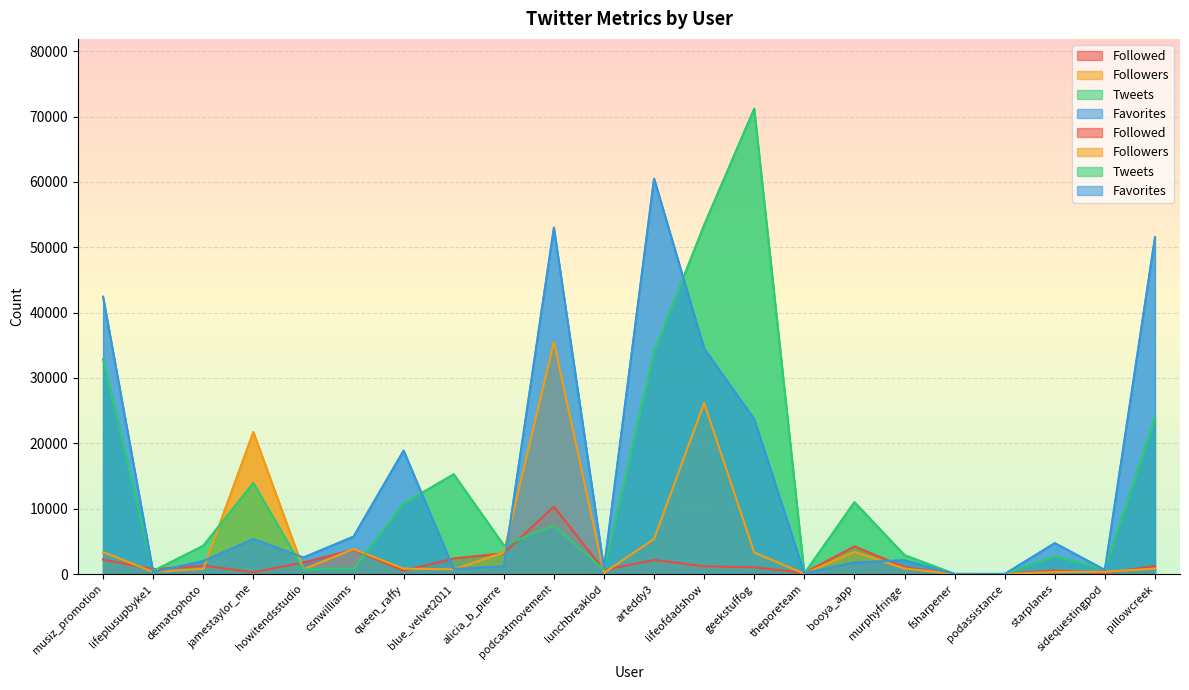

How many times do Followers and Favorites cross each other?

10